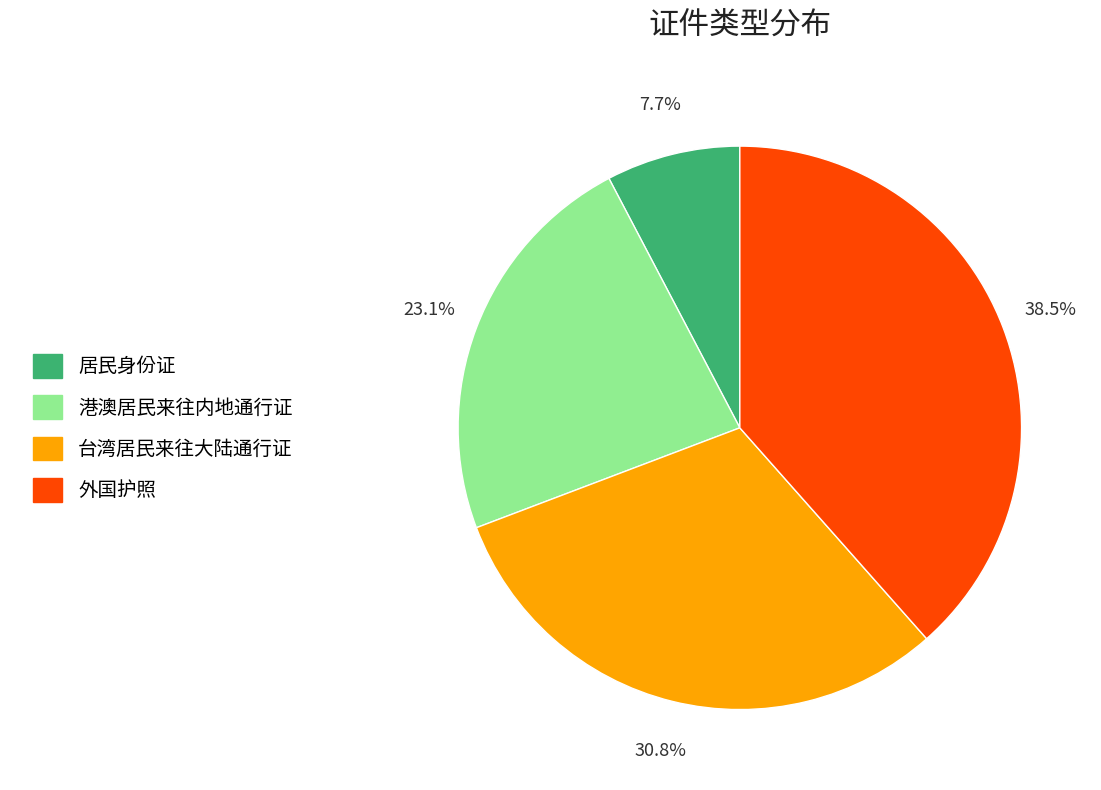

Which slice is the smallest?

居民身份证